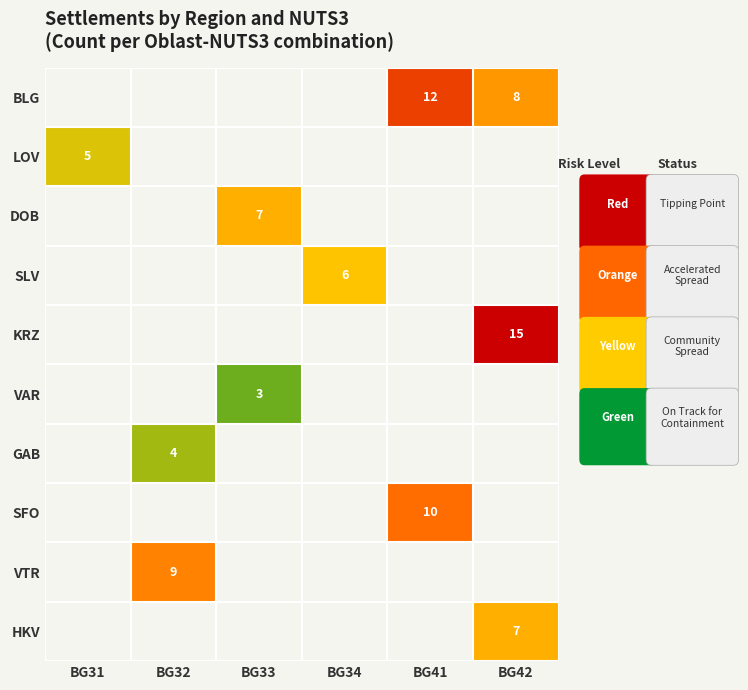

The value of KRZ at BG42 is 3. True or false?

False